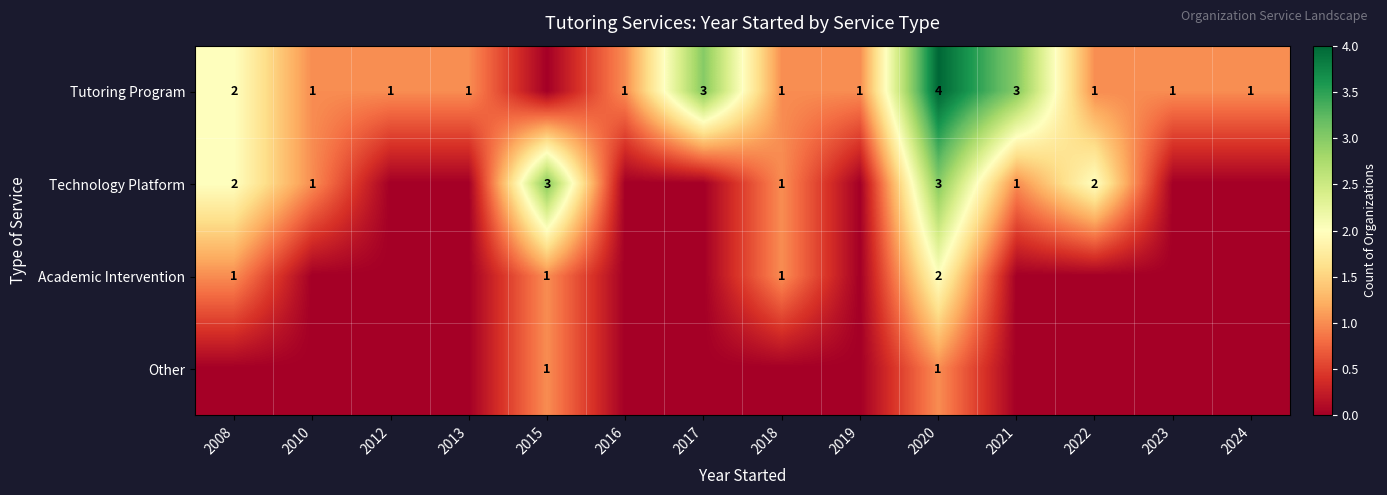

Is the value of Other at 2020 greater than the value of Technology Platform at 2020?

No